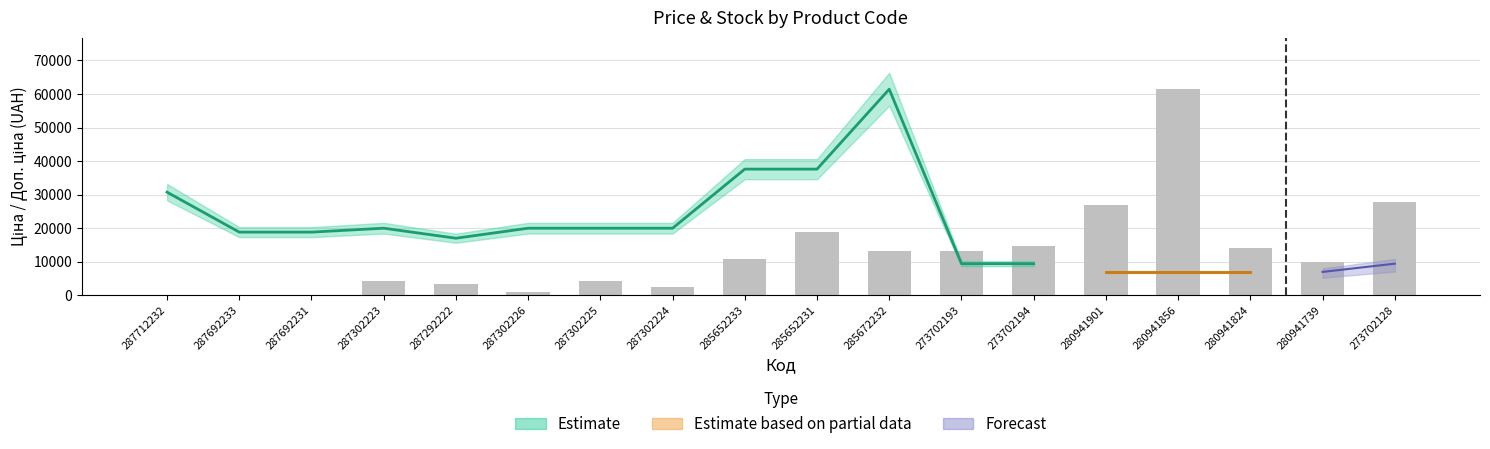

List the labels in order of value, smallest first.

287712232, 287692233, 287692231, 287302226, 287302224, 287292222, 287302223, 287302225, 280941739, 285652233, 285672232, 273702193, 280941824, 273702194, 285652231, 280941901, 273702128, 280941856